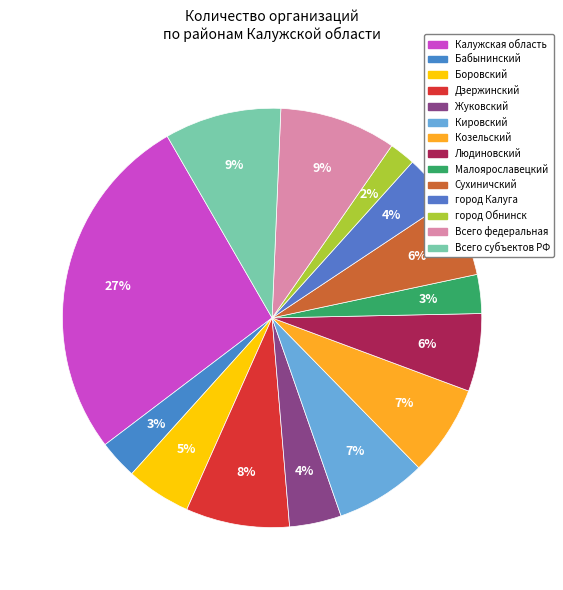

What percentage is the Всего субъектов РФ slice, to the nearest percent?

9%